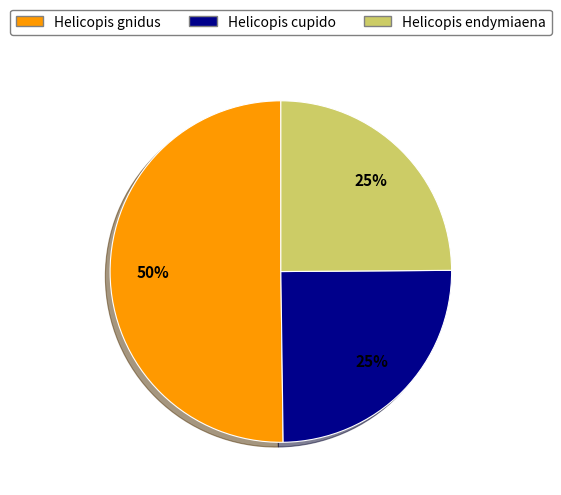

Which slice is the largest?

Helicopis gnidus